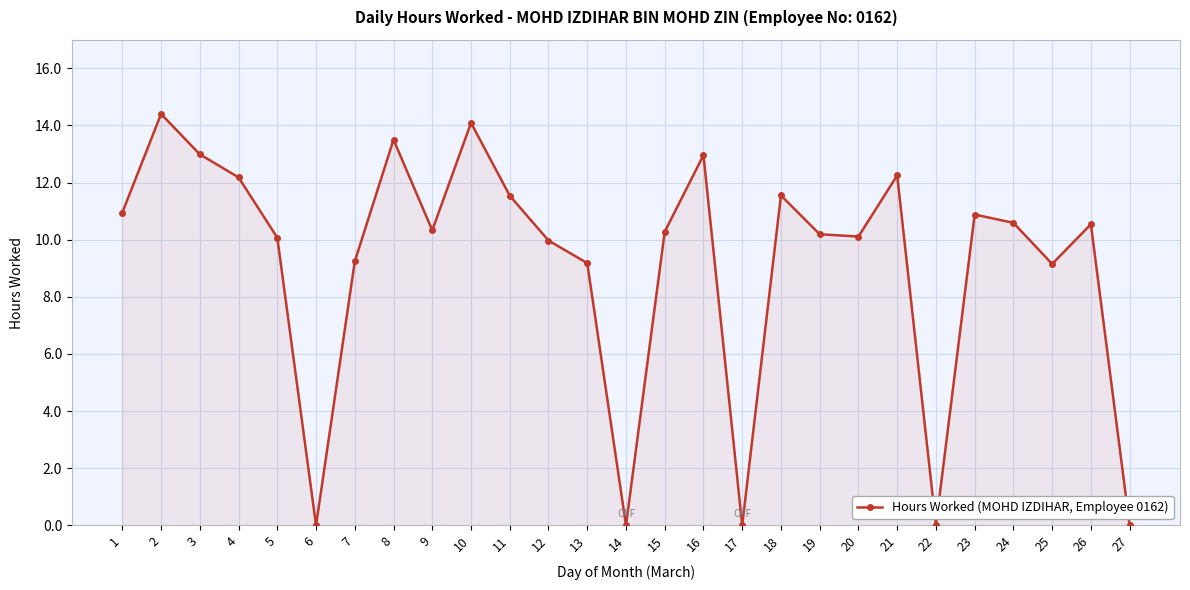

What is the value of the 7th point from the left?

9.2